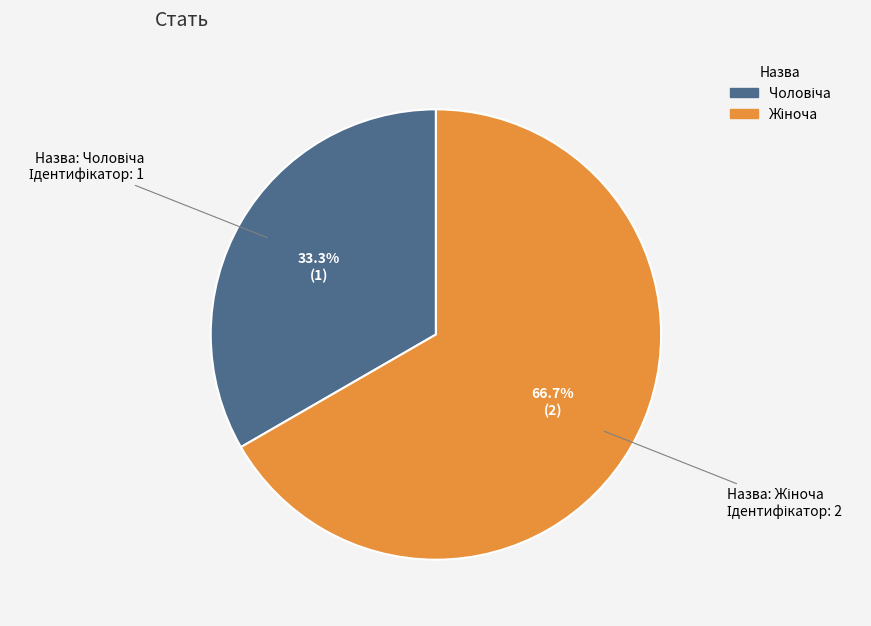

Does any single category account for the majority?

Yes